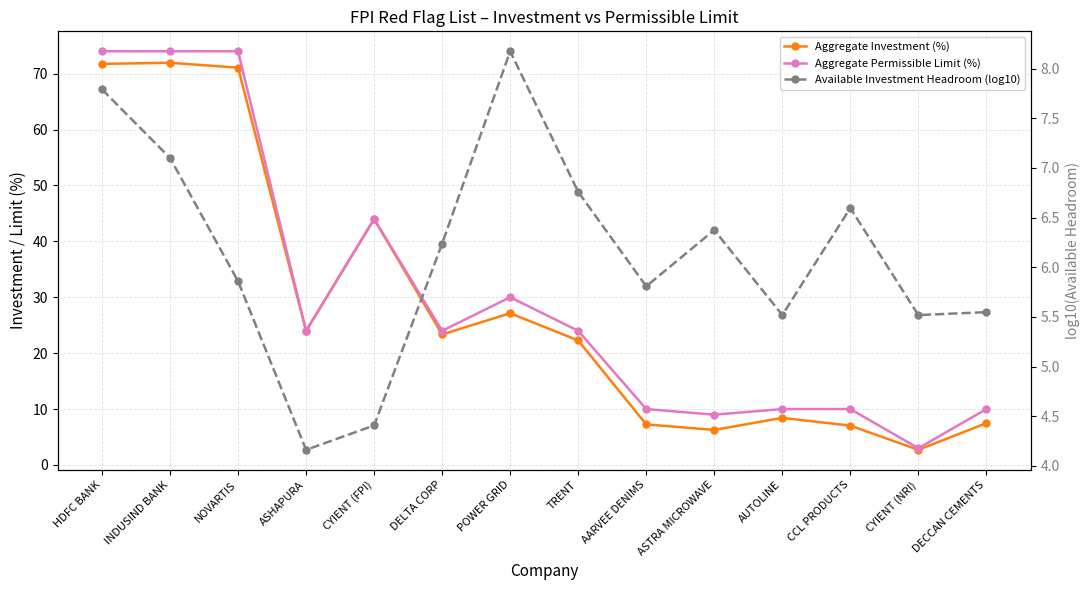

What is the spread (max minus min) of values at CYIENT (FPI)?

39.6